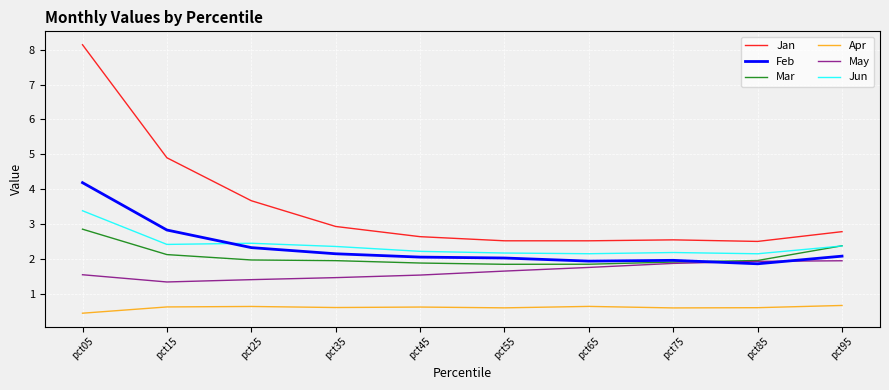

At how many categories does at least one series exceed 7?

1